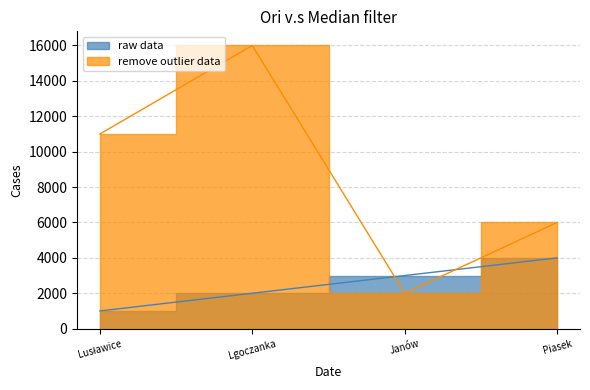

What is the total value across all series at Janów?

5000